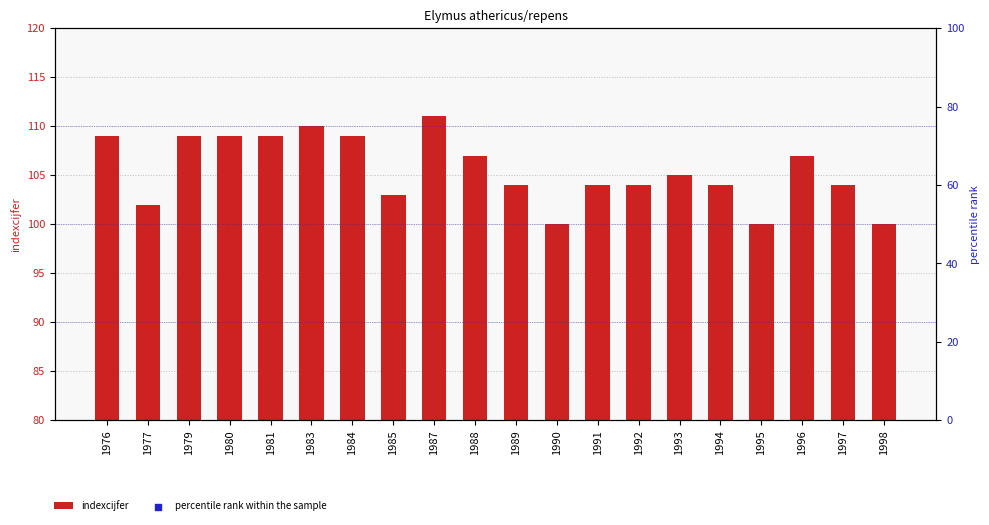

What are all the series names shown in the legend?

indexcijfer, percentile rank within the sample